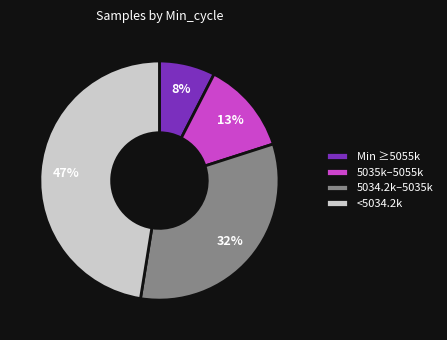

True or false: Min ≥5055k accounts for 18% of the total.

False